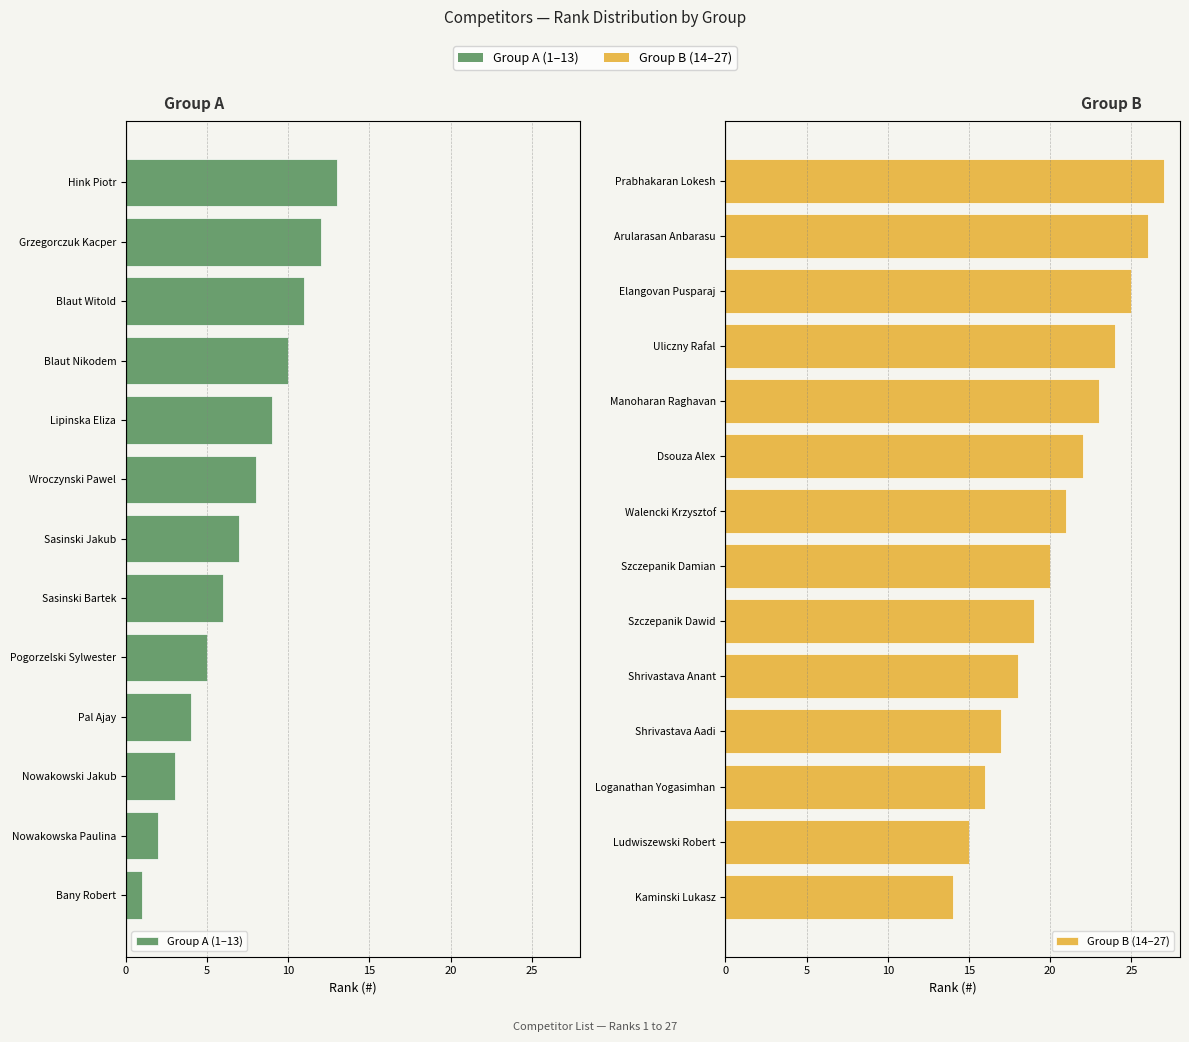

True or false: the data shows 14 at Kaminski Lukasz.

True